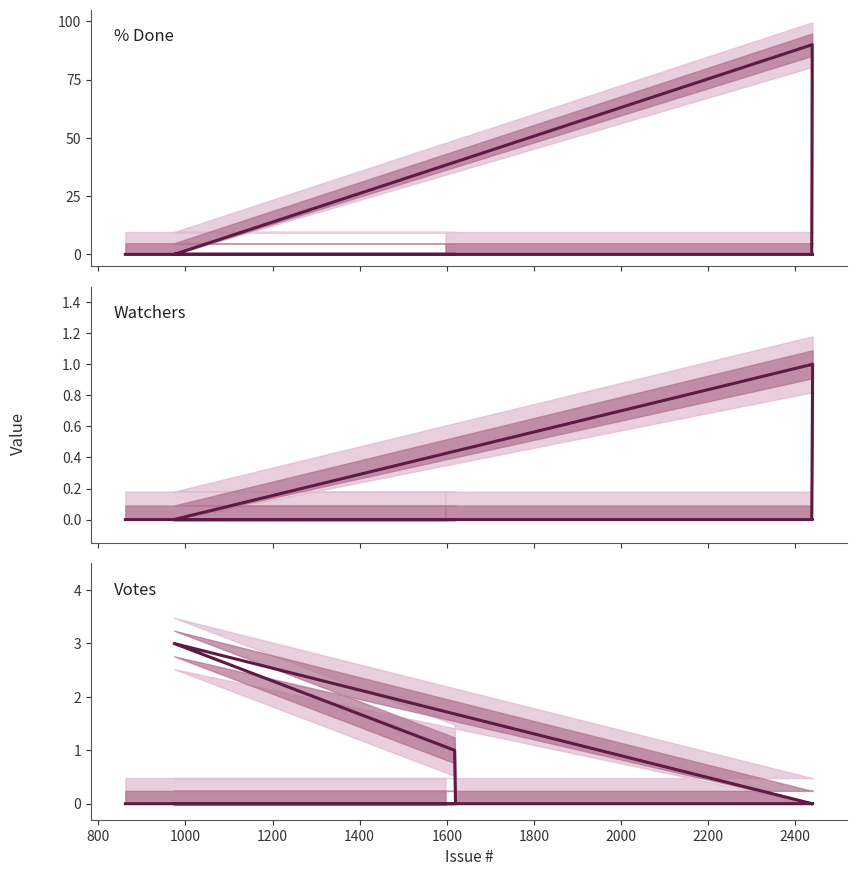

Is this an area chart (filled region under the line)?

No